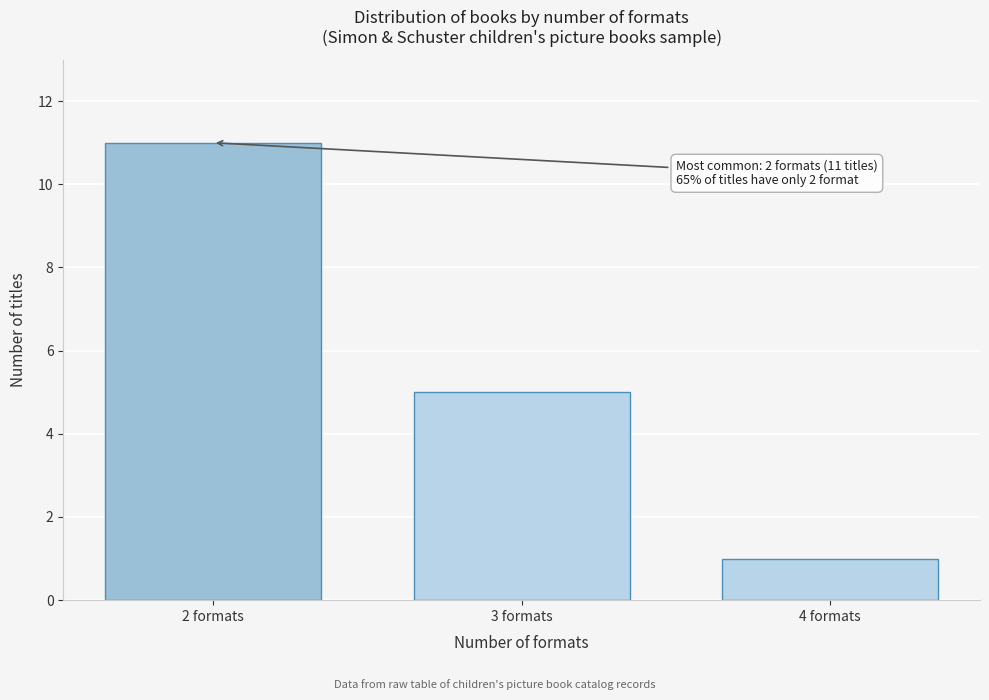

Reading right to left, what are all the values shown in this chart?

4 formats=1	3 formats=5	2 formats=11